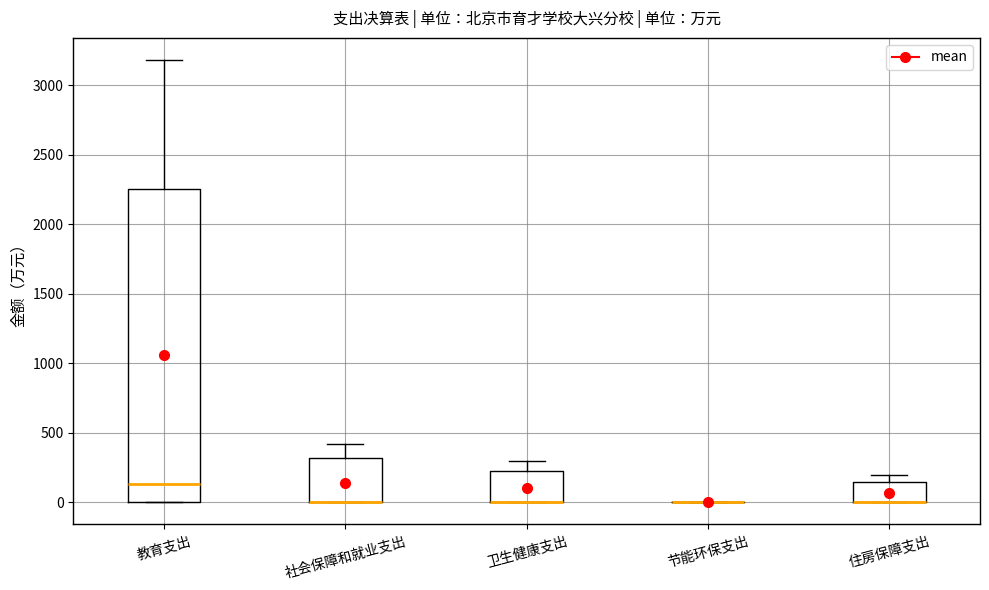

Comparing the boxes themselves (not the whiskers), which one is the tallest?

教育支出